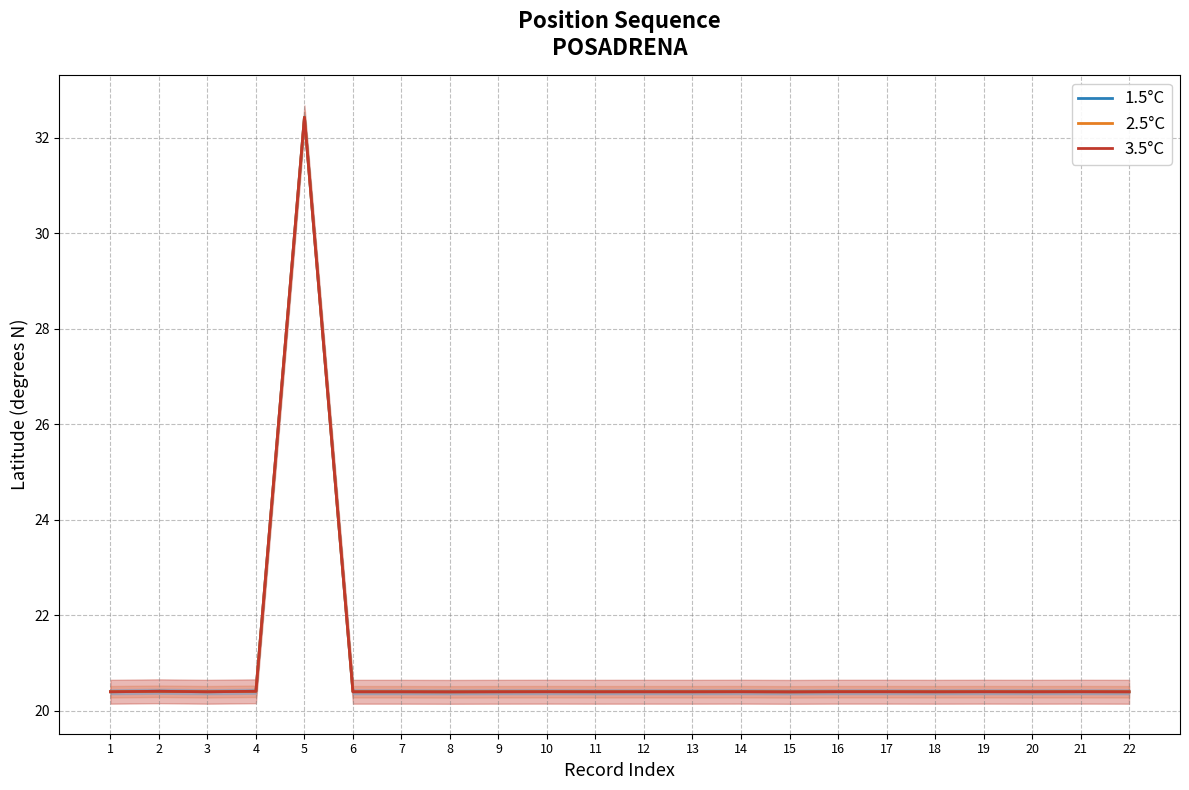

How many categories are shown in the chart?

22